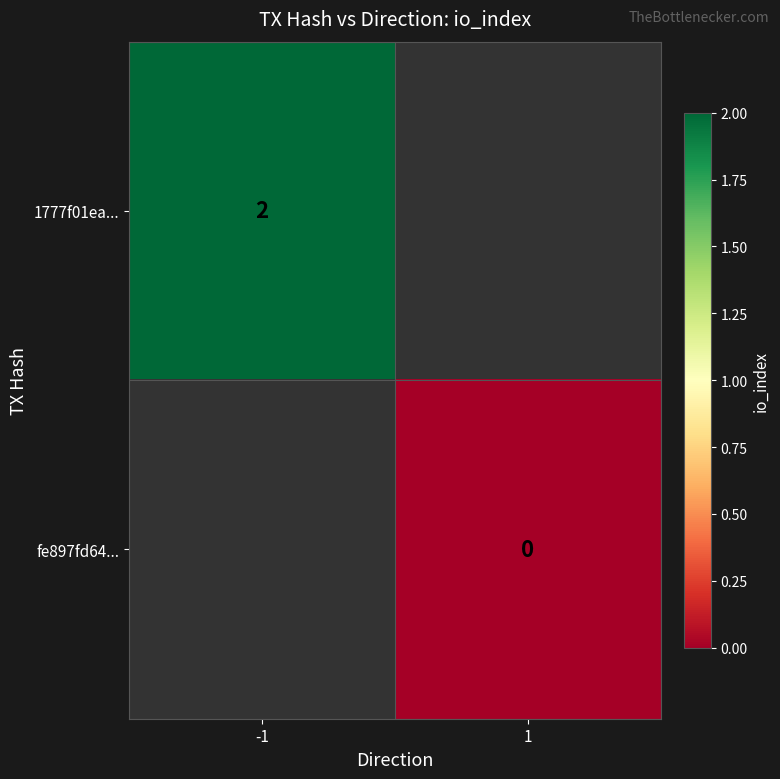

The 1777f01ea... series shows 3 at -1. True or false?

False